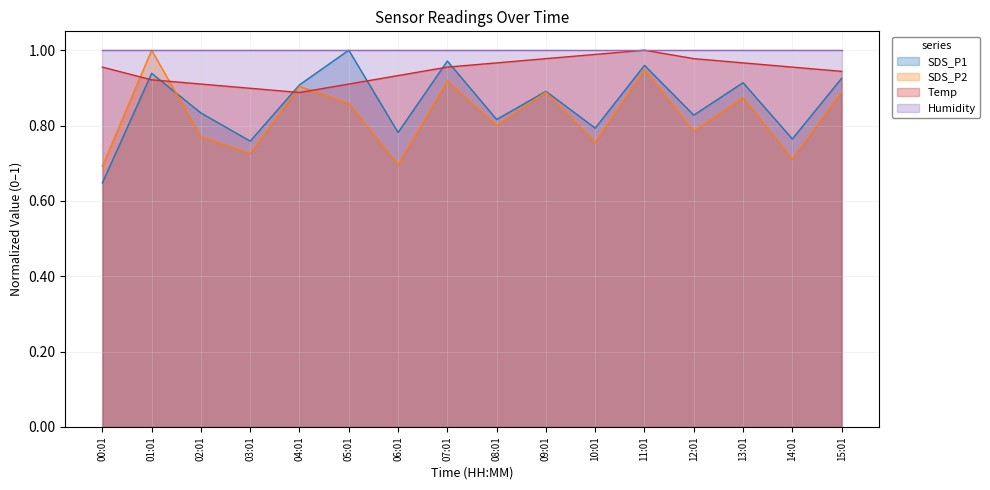

Which series has the largest total across all categories?

Humidity